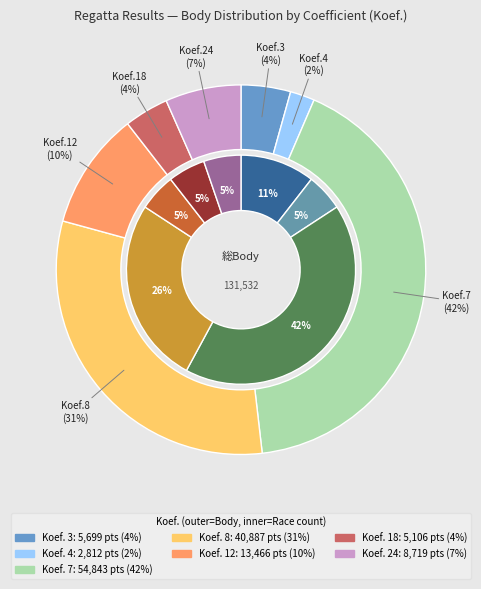

Is there any slice that represents more than half of the pie?

No